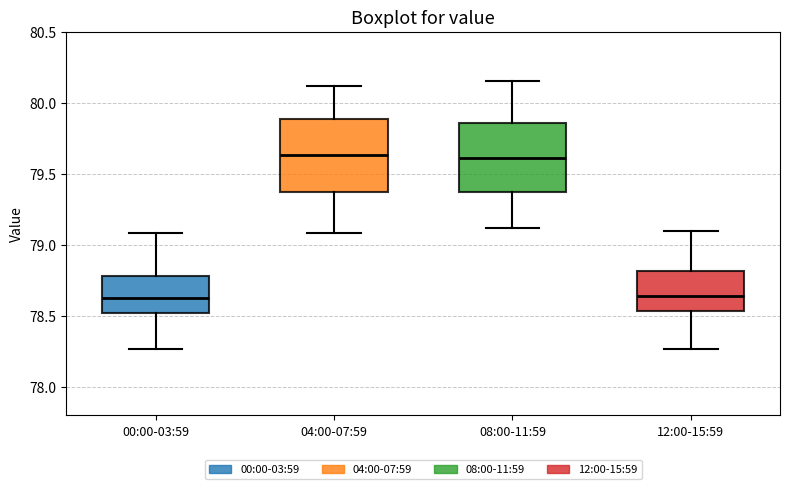

Reading left to right, read every box against the y-axis: the position of its median line, the range the box covers, and the ends of its whiskers. The values are not printed on the chart, so give them approximately, as read against the axis.

00:00-03:59: median 78.65, box 78.50 to 78.80, whiskers 78.25 to 79.10
04:00-07:59: median 79.65, box 79.35 to 79.90, whiskers 79.10 to 80.10
08:00-11:59: median 79.60, box 79.35 to 79.85, whiskers 79.10 to 80.15
12:00-15:59: median 78.65, box 78.55 to 78.80, whiskers 78.25 to 79.10